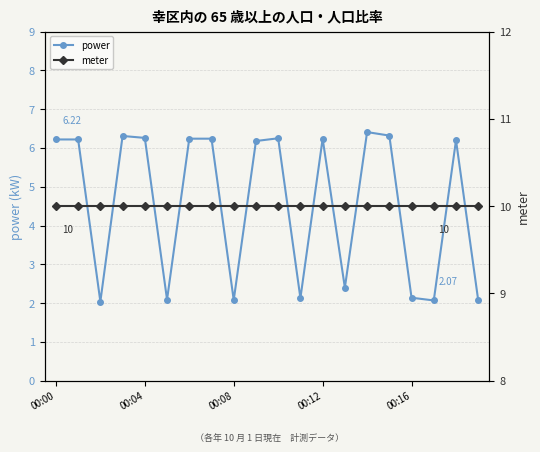

In power, how many points are lower than both neighbors (excluding endpoints)?

6